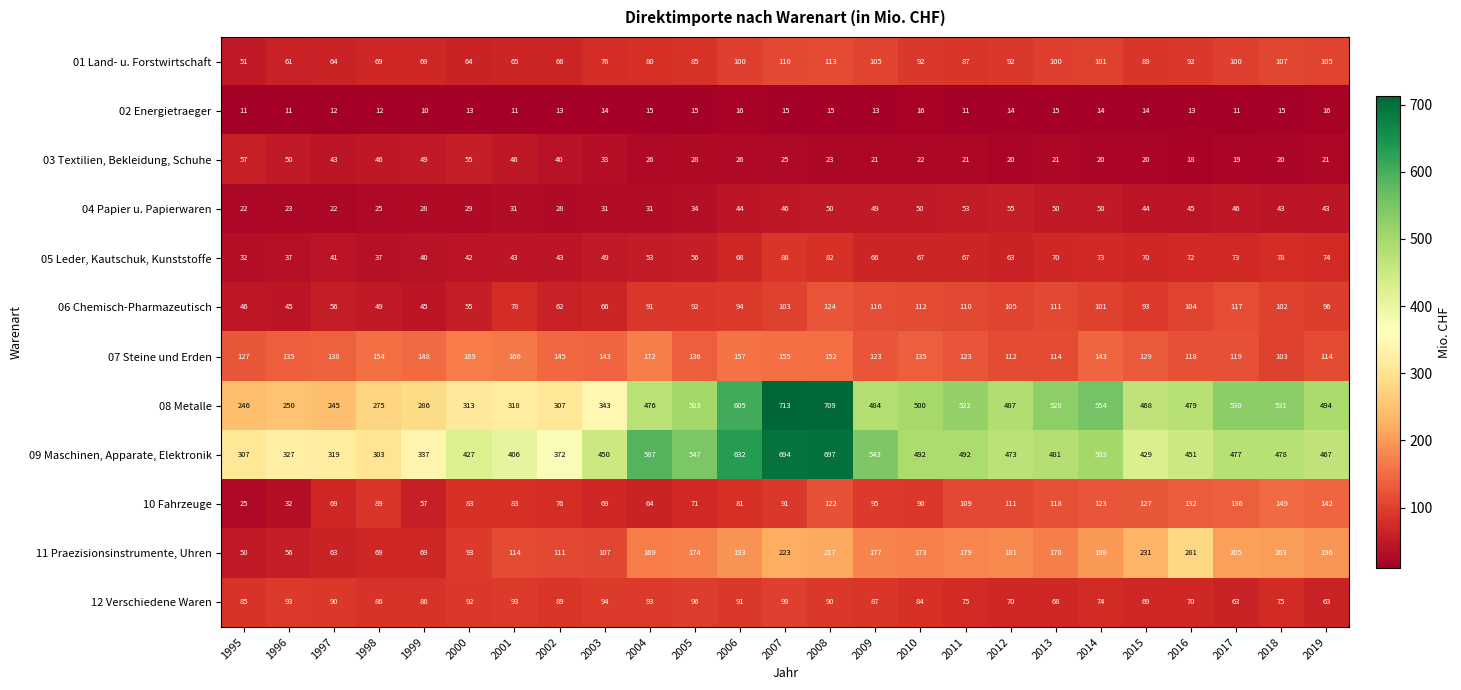

Rank the series by their maximum value, from lowest to highest.

02 Energietraeger, 04 Papier u. Papierwaren, 03 Textilien, Bekleidung, Schuhe, 05 Leder, Kautschuk, Kunststoffe, 12 Verschiedene Waren, 01 Land- u. Forstwirtschaft, 06 Chemisch-Pharmazeutisch, 10 Fahrzeuge, 07 Steine und Erden, 11 Praezisionsinstrumente, Uhren, 09 Maschinen, Apparate, Elektronik, 08 Metalle